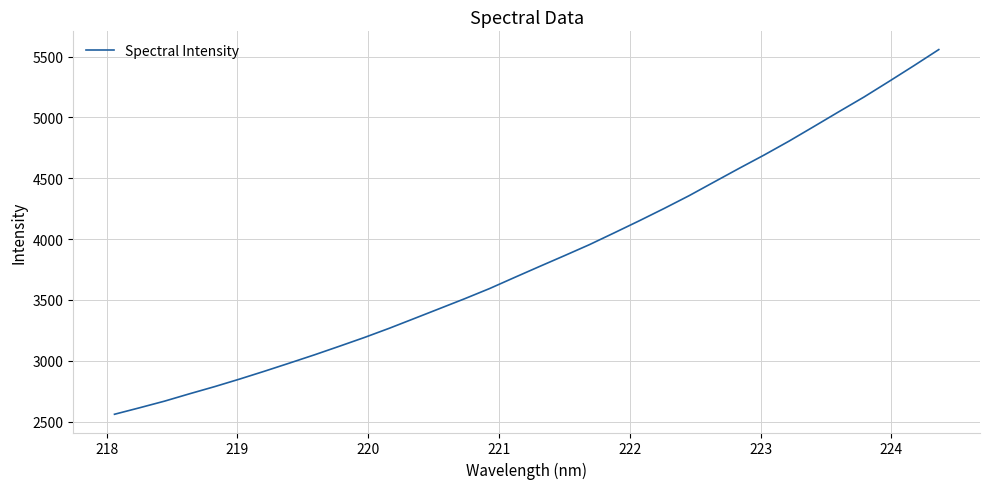

What is the greatest value displayed?

5558.2